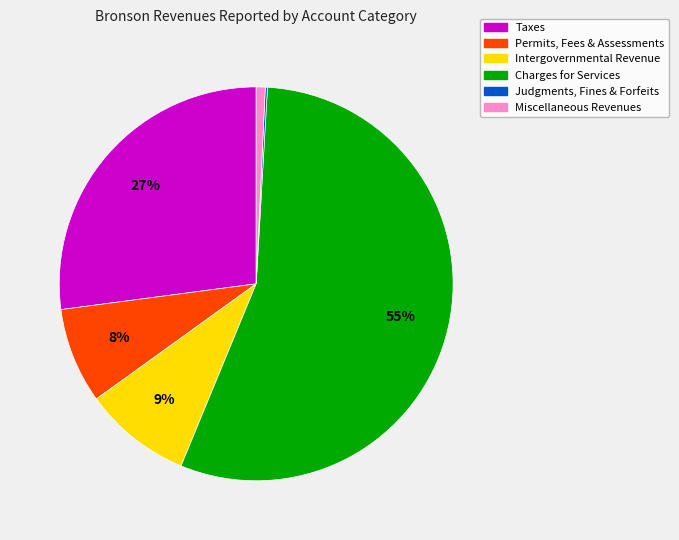

Is there any slice that represents more than half of the pie?

Yes